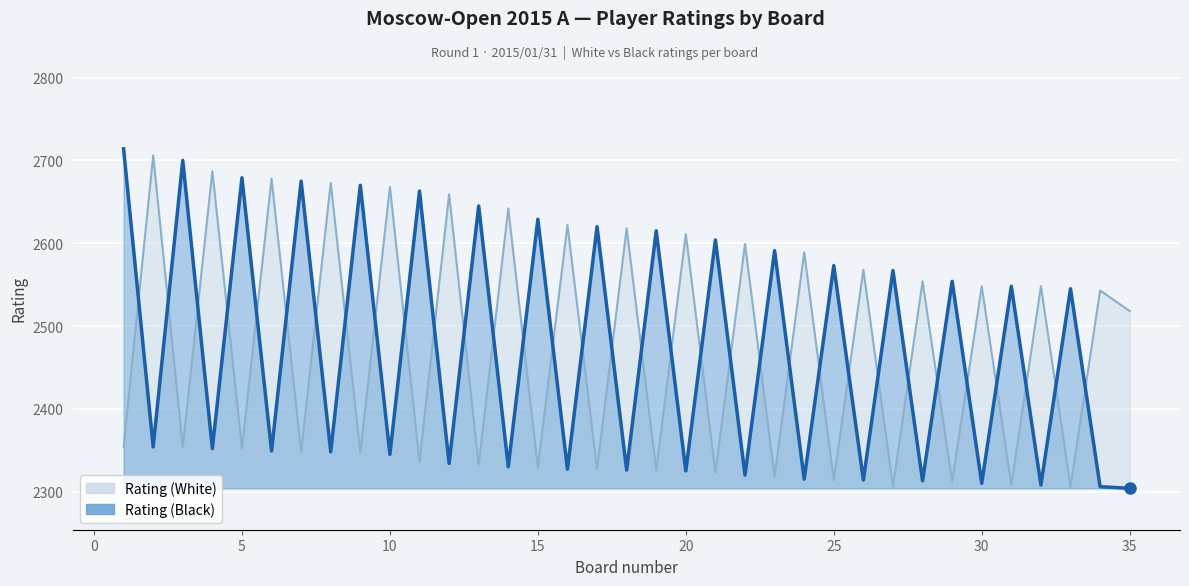

What is the value of the Rating (Black) point at the 32nd from the left?

2308